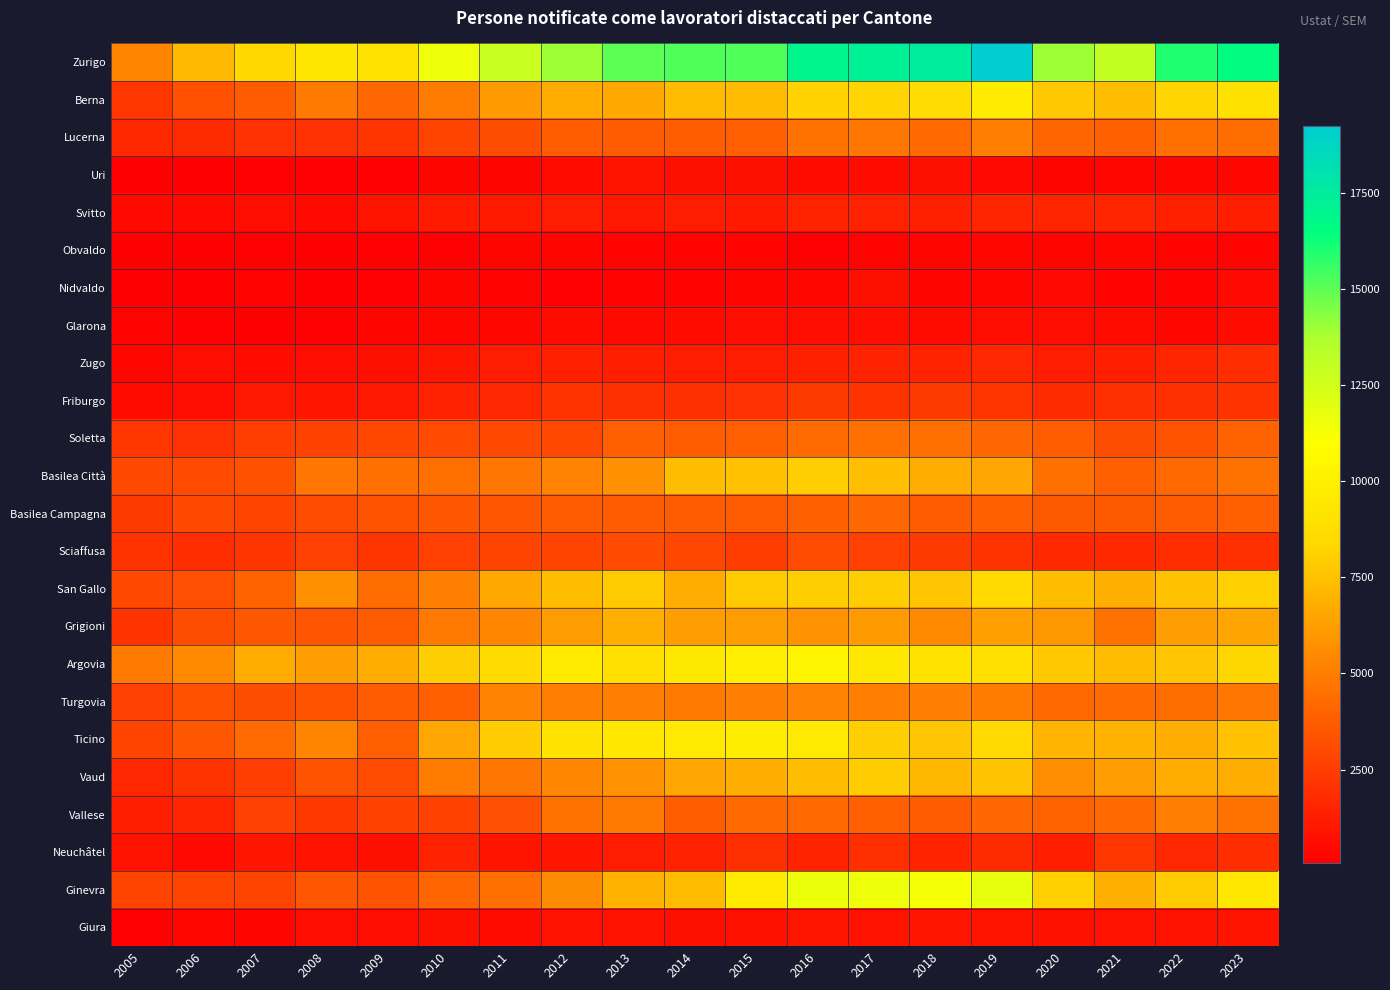

Which series has the largest range (max minus min)?

Zurigo